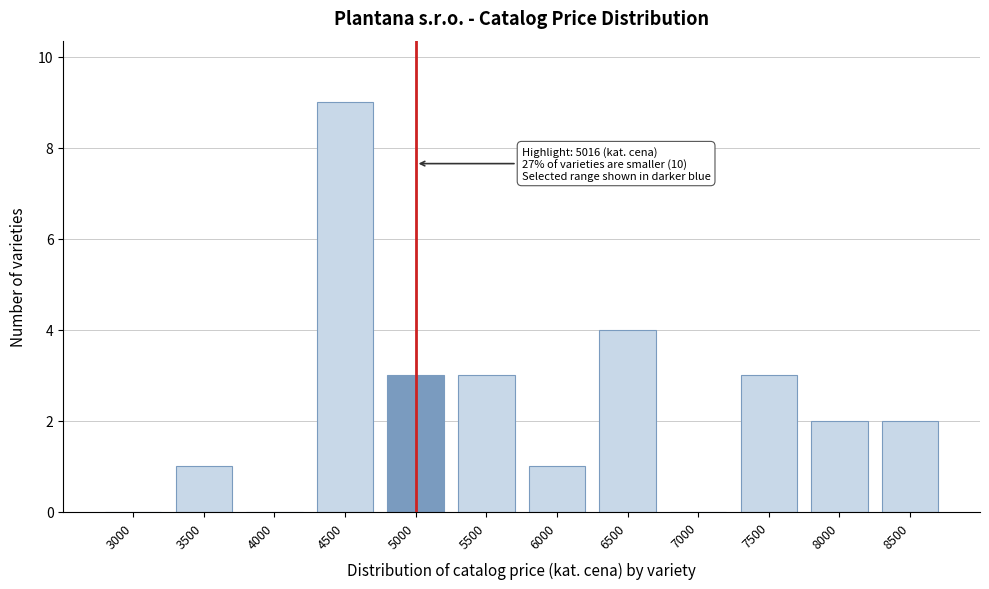

Reading left to right, transcribe all the data shown in this chart.

3000=0	3500=1	4000=0	4500=9	5000=3	5500=3	6000=1	6500=4	7000=0	7500=3	8000=2	8500=2